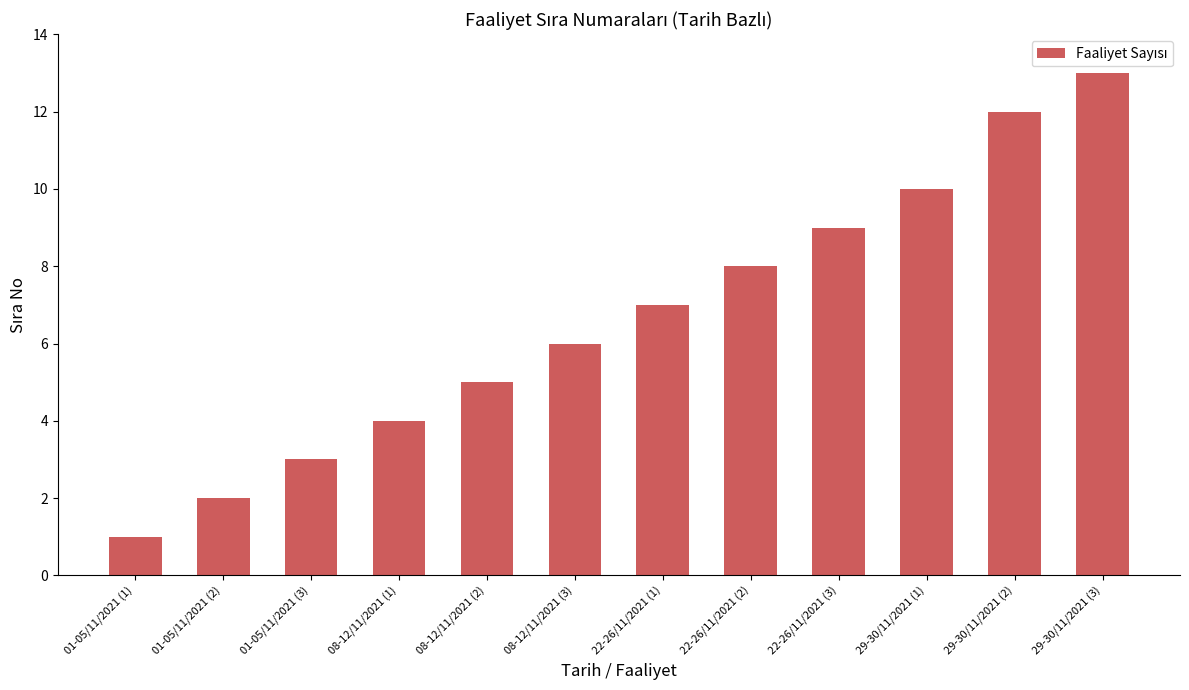

True or false: the data shows 23 at 29-30/11/2021 (3).

False